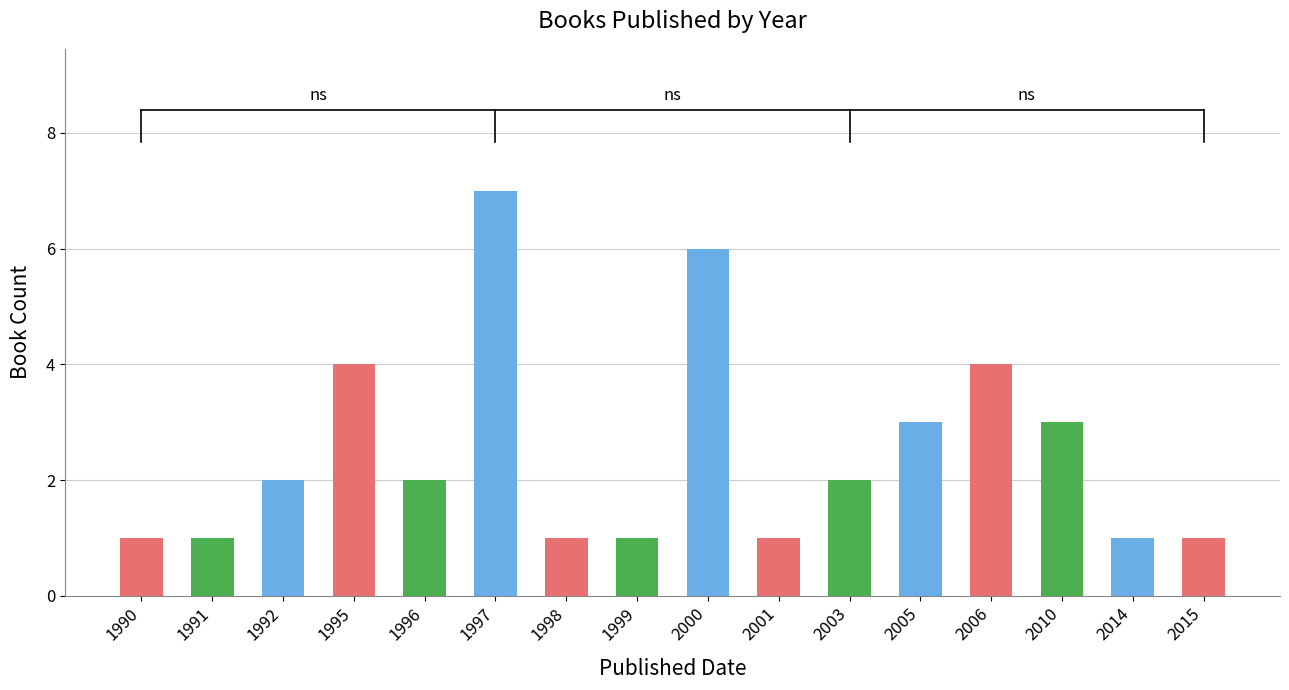

The chart shows a value of 3 at 2005. True or false?

True